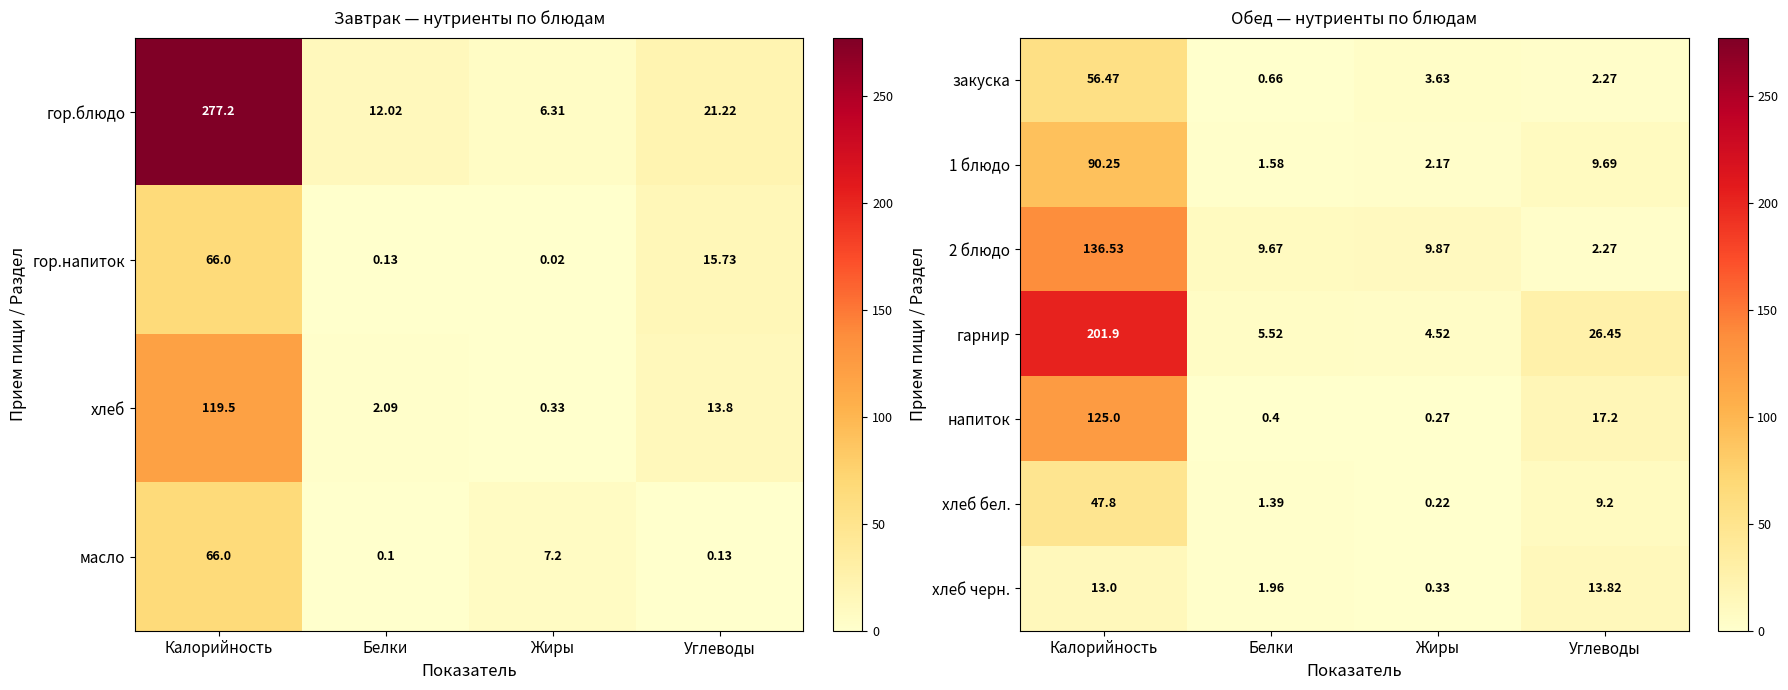

Rank the categories by гарнир value from lowest to highest.

Жиры, Белки, Углеводы, Калорийность